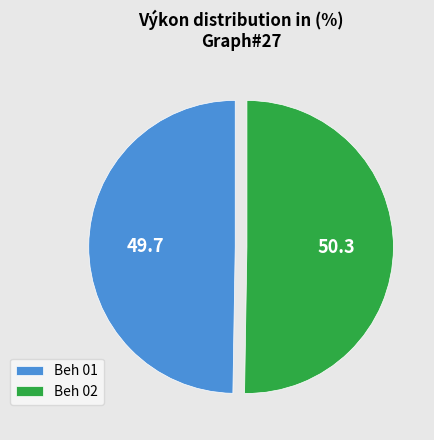

Rank the categories by value from highest to lowest.

Beh 02, Beh 01